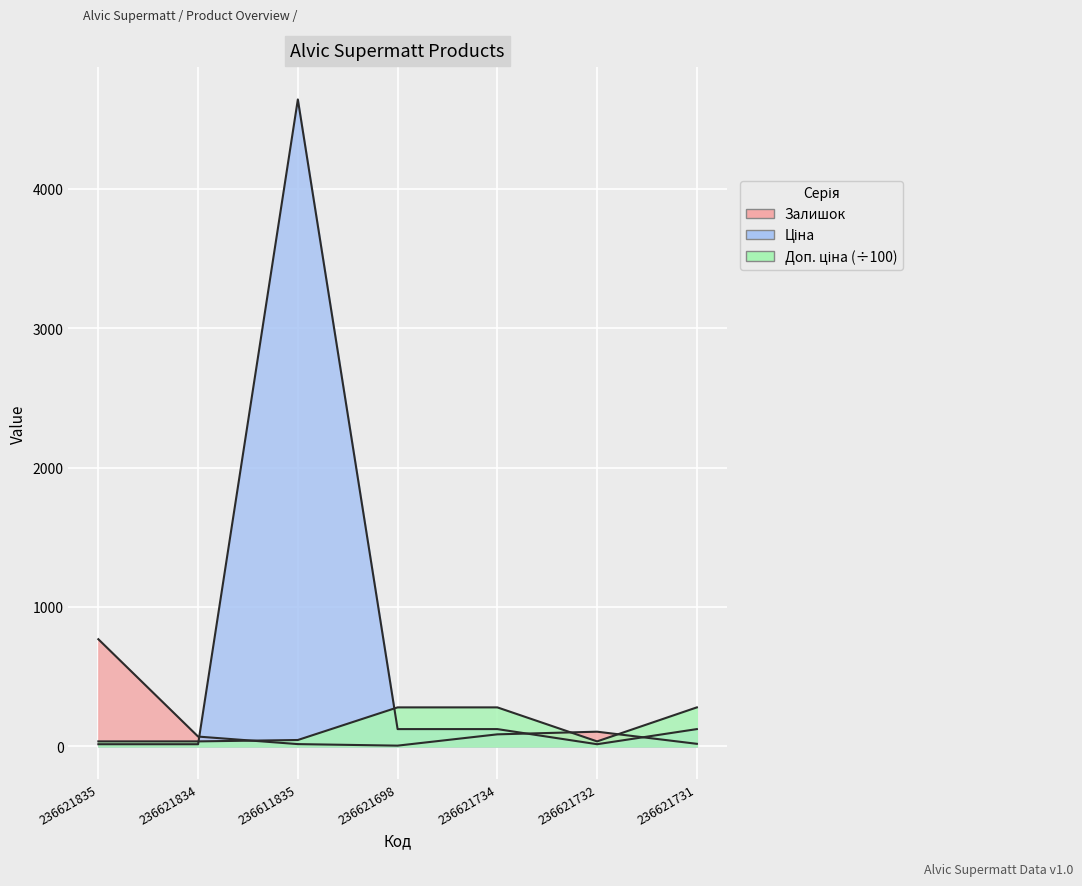

The Ціна series shows 175.4 at 236621698. True or false?

False